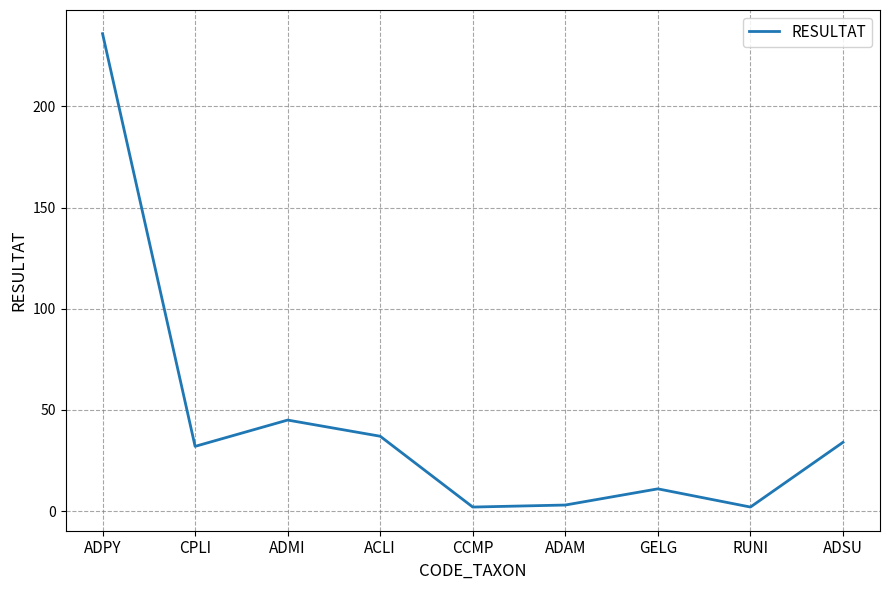

Where does the data first go above 32?

ADPY